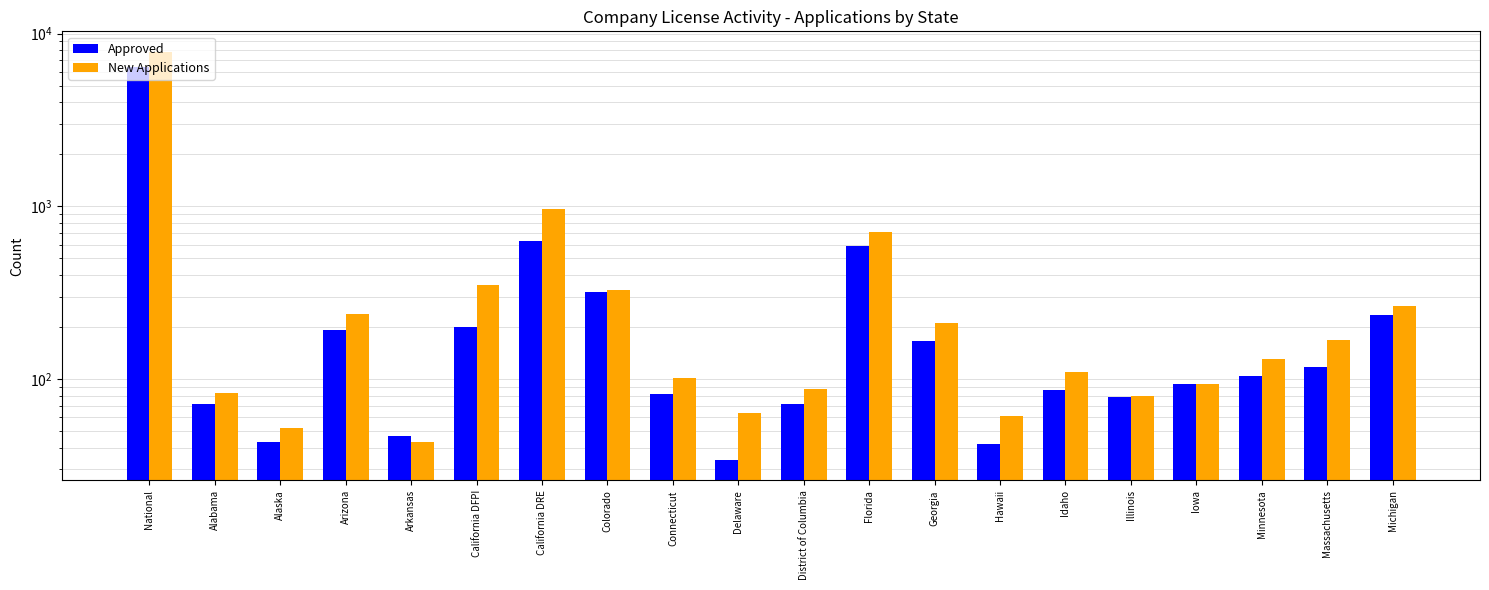

What is the spread (max minus min) of values at Hawaii?

19